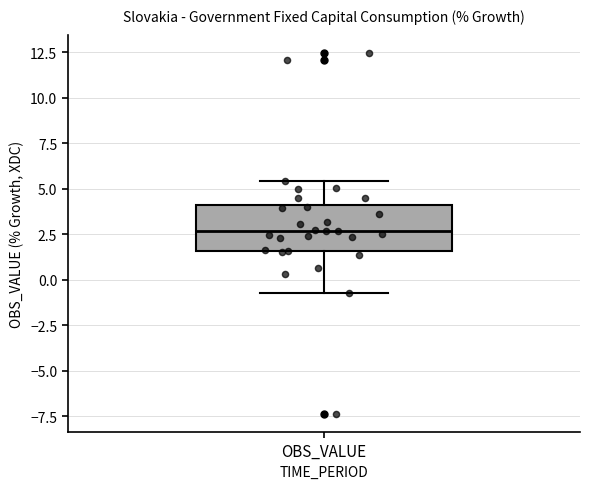

Where does the lower whisker of the box for OBS_VALUE end on the y-axis? The values are not printed on the chart, so give them approximately, as read against the axis.

-0.5